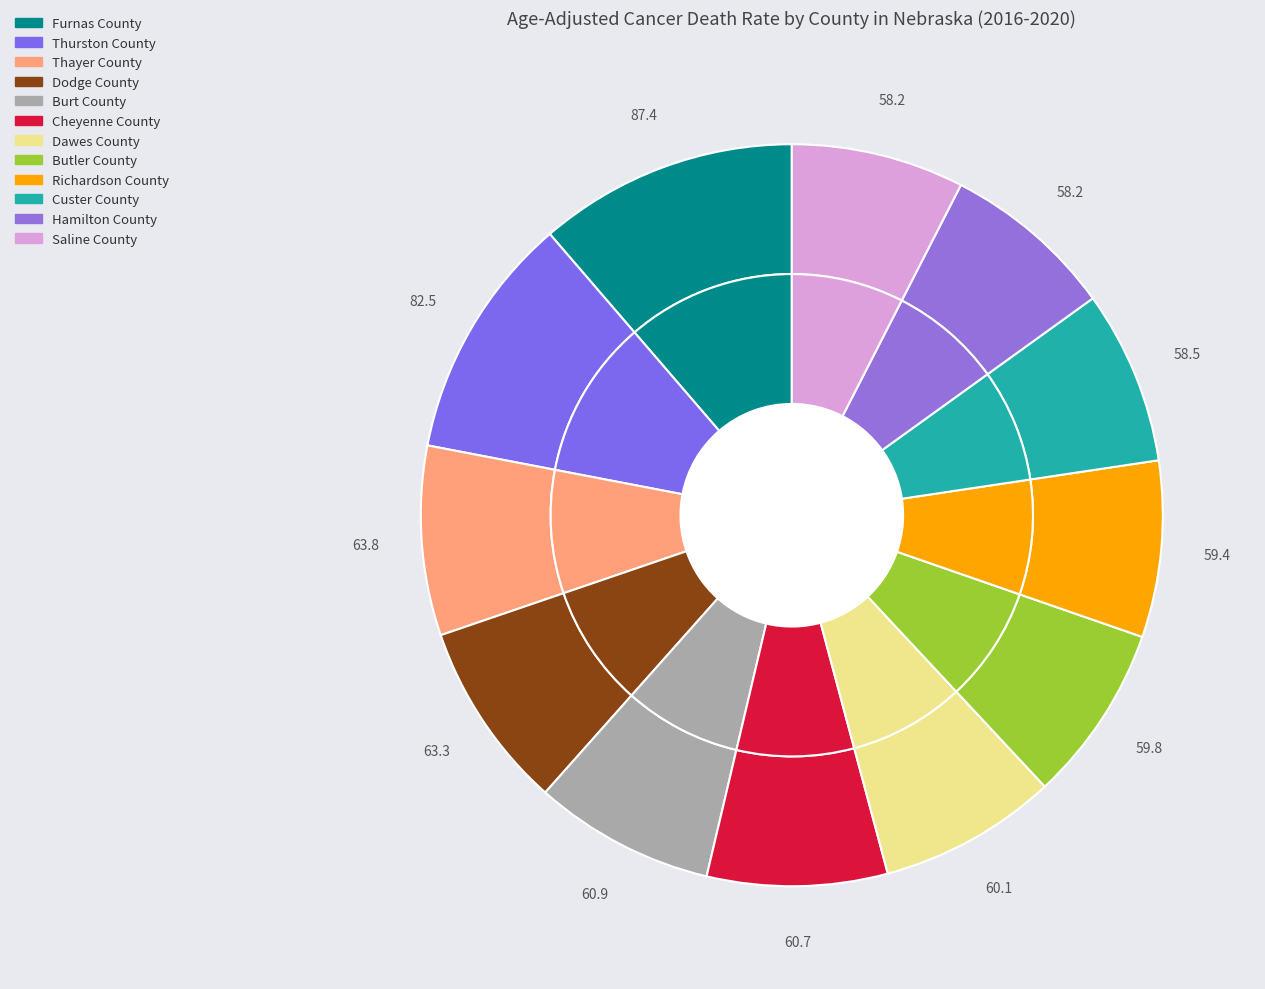

Does any single category account for the majority?

No